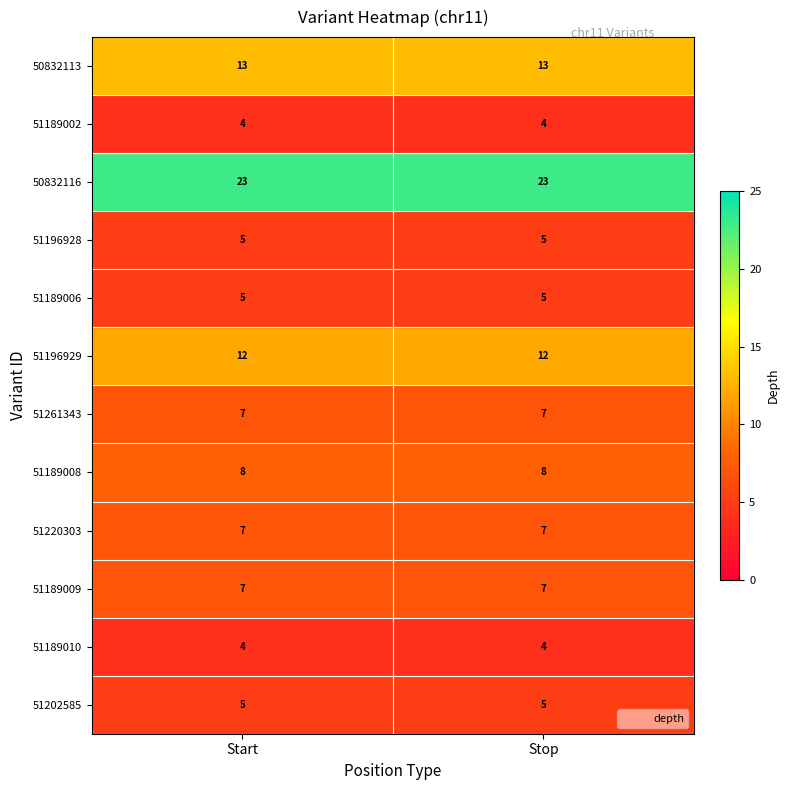

Reading left to right, what are all the values shown in this chart?

50832113: Start=13	Stop=13
51189002: Start=4	Stop=4
50832116: Start=23	Stop=23
51196928: Start=5	Stop=5
51189006: Start=5	Stop=5
51196929: Start=12	Stop=12
51261343: Start=7	Stop=7
51189008: Start=8	Stop=8
51220303: Start=7	Stop=7
51189009: Start=7	Stop=7
51189010: Start=4	Stop=4
51202585: Start=5	Stop=5